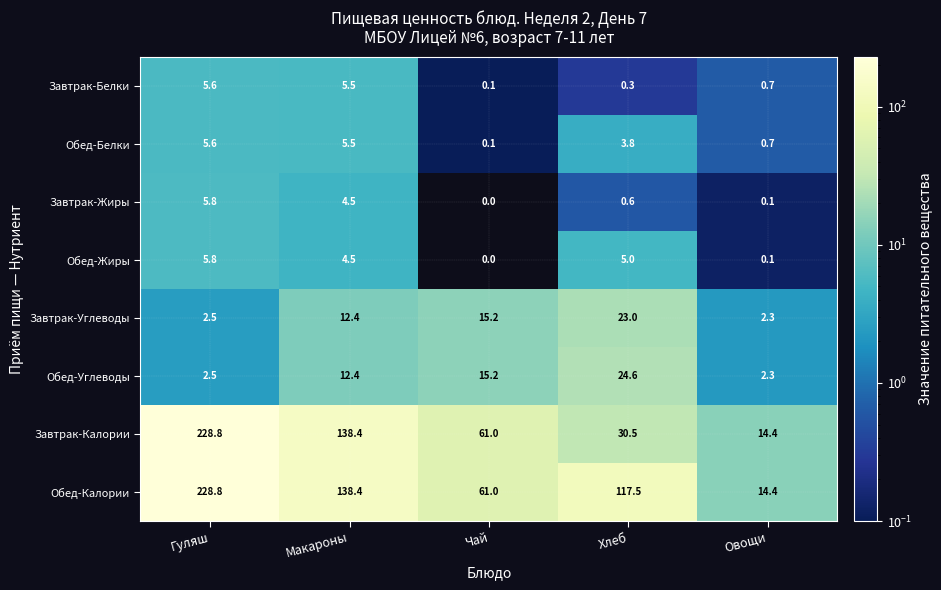

What is the average value of the Обед-Жиры series?

3.1